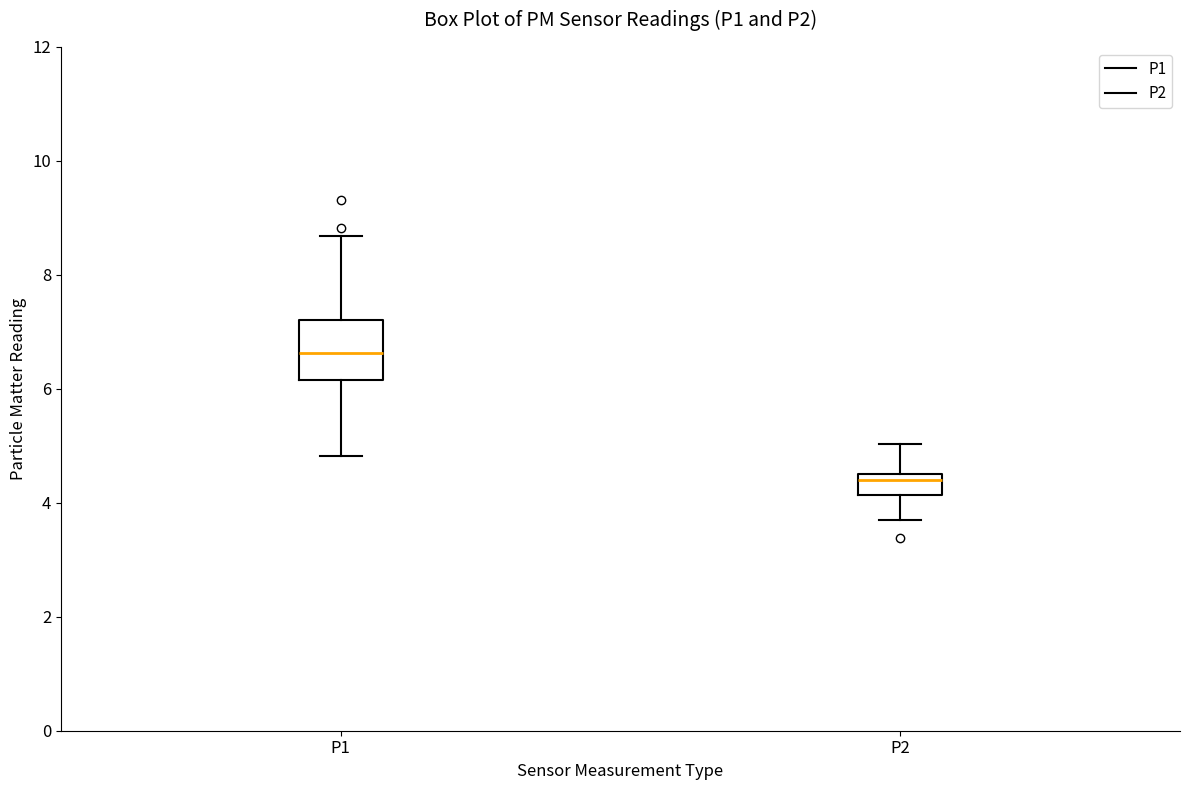

Reading left to right, read every box against the y-axis: the position of its median line, the range the box covers, and the ends of its whiskers. The values are not printed on the chart, so give them approximately, as read against the axis.

P1: median 6.6, box 6.2 to 7.2, whiskers 4.8 to 8.6
P2: median 4.4, box 4.2 to 4.6, whiskers 3.8 to 5.0